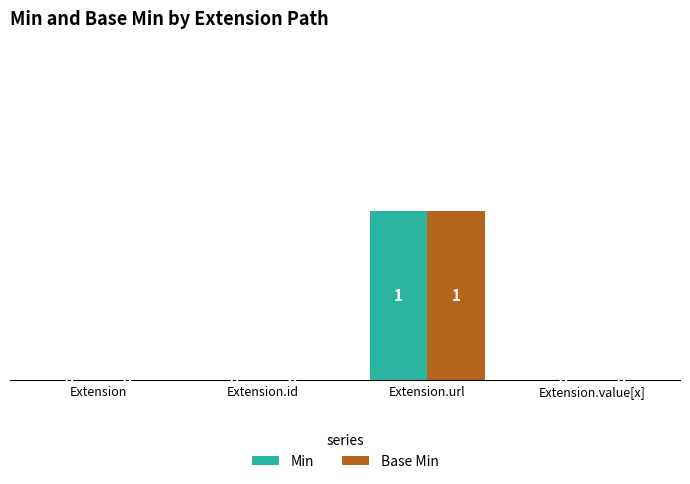

True or false: Base Min has a value of -1 at Extension.

False